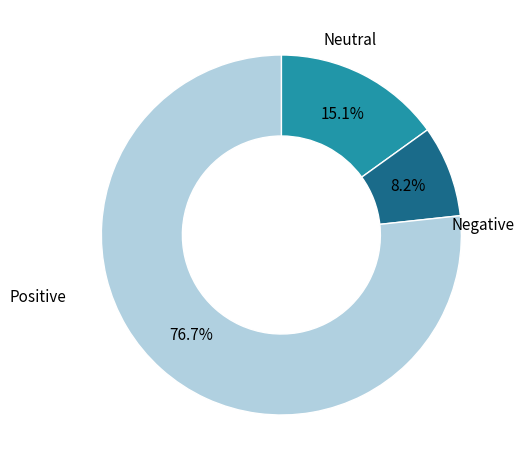

Rank the categories by value from lowest to highest.

Negative, Neutral, Positive